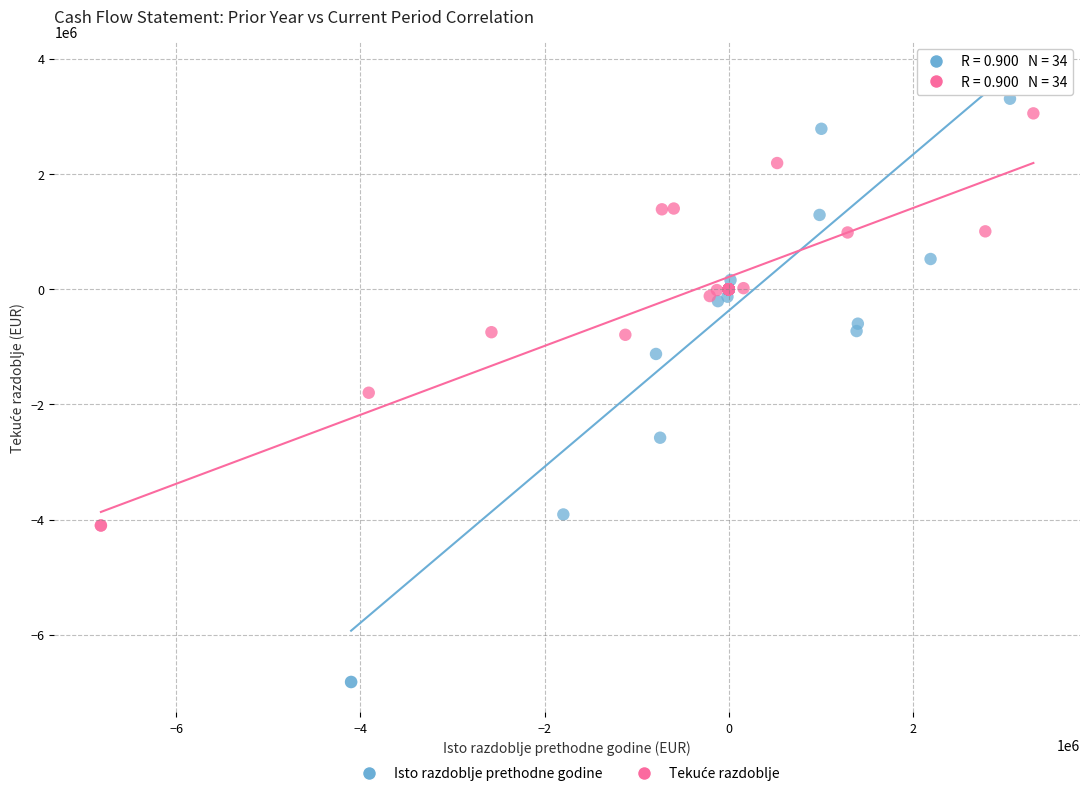

Which series has the widest spread of Y values?

Isto razdoblje prethodne godine